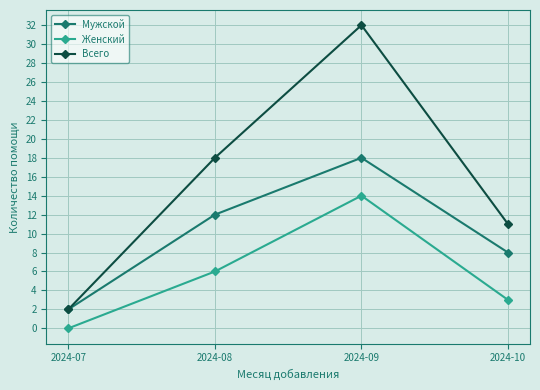

Which label corresponds to the largest value in the chart?

2024-09